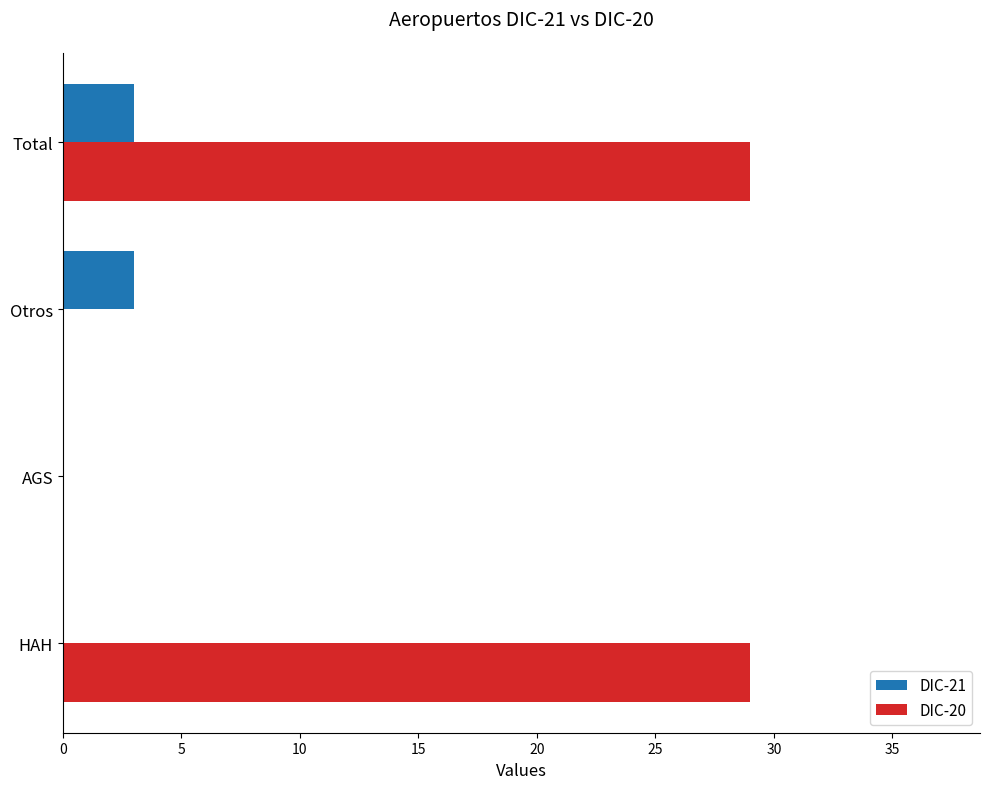

True or false: DIC-21 has a value of -2 at HAH.

False